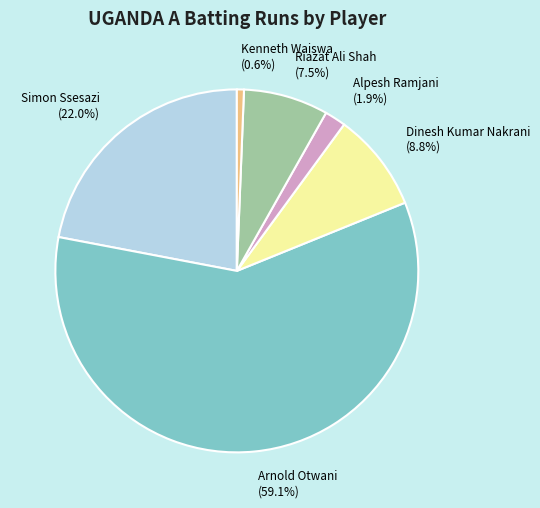

Rank the categories by value from lowest to highest.

Kenneth Waiswa, Alpesh Ramjani, Riazat Ali Shah, Dinesh Kumar Nakrani, Simon Ssesazi, Arnold Otwani